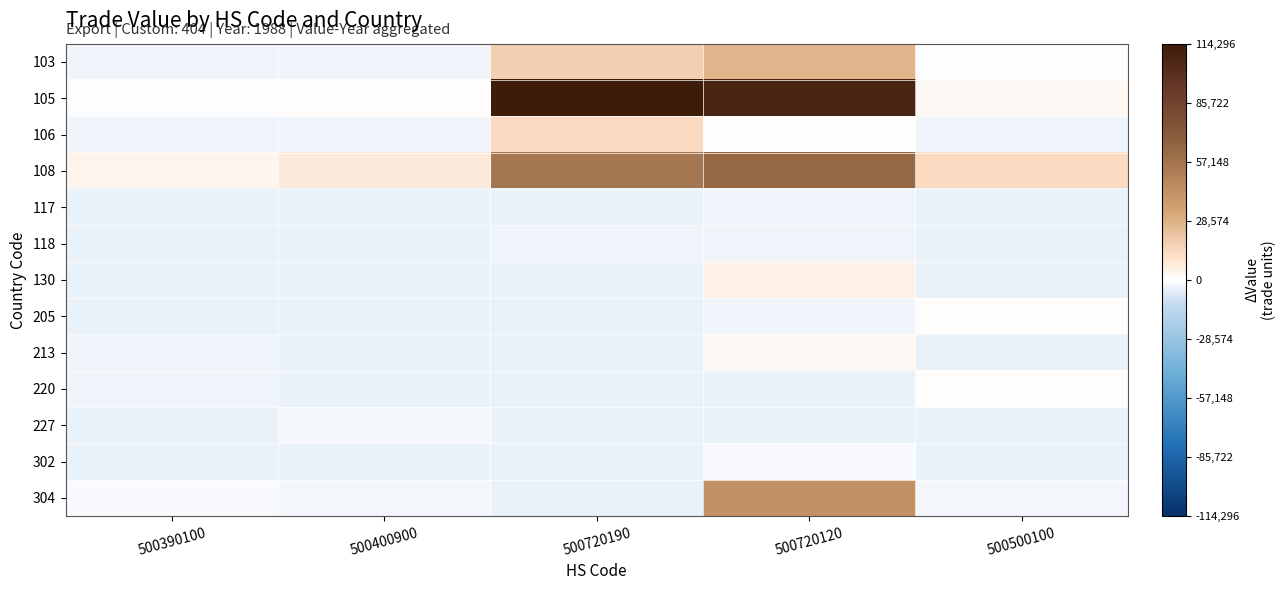

How many categories are shown in the chart?

5